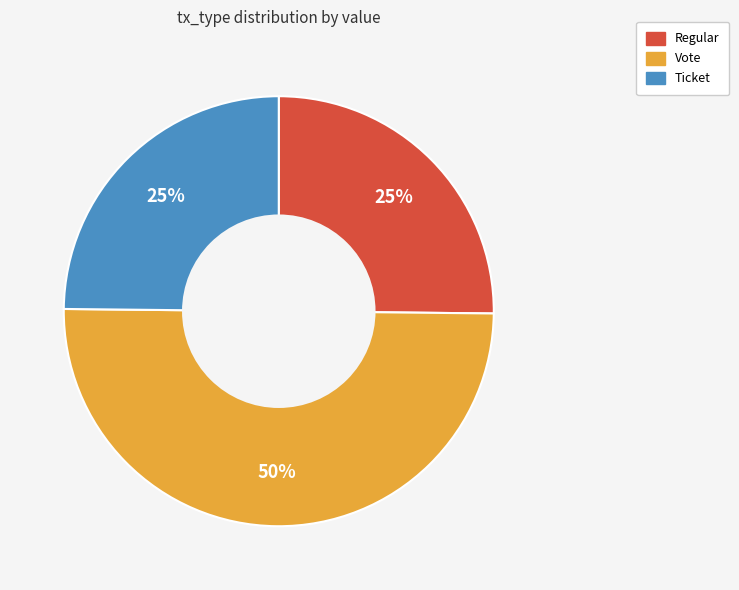

To the nearest percent, what is the difference between the largest and smallest slice percentages?

25%